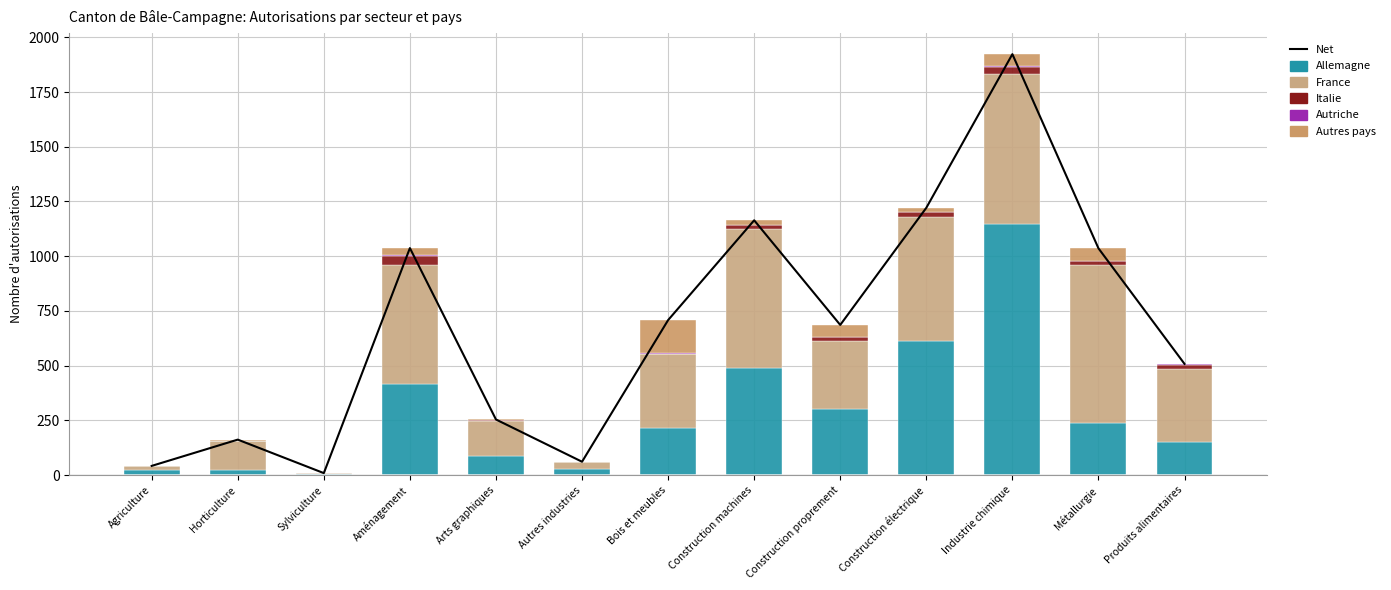

What is the value of the Net bar at the 2nd from the left?

162